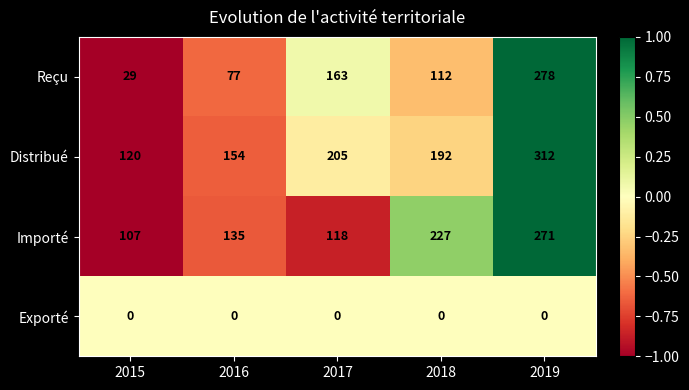

What is the average value of the Distribué series?

197